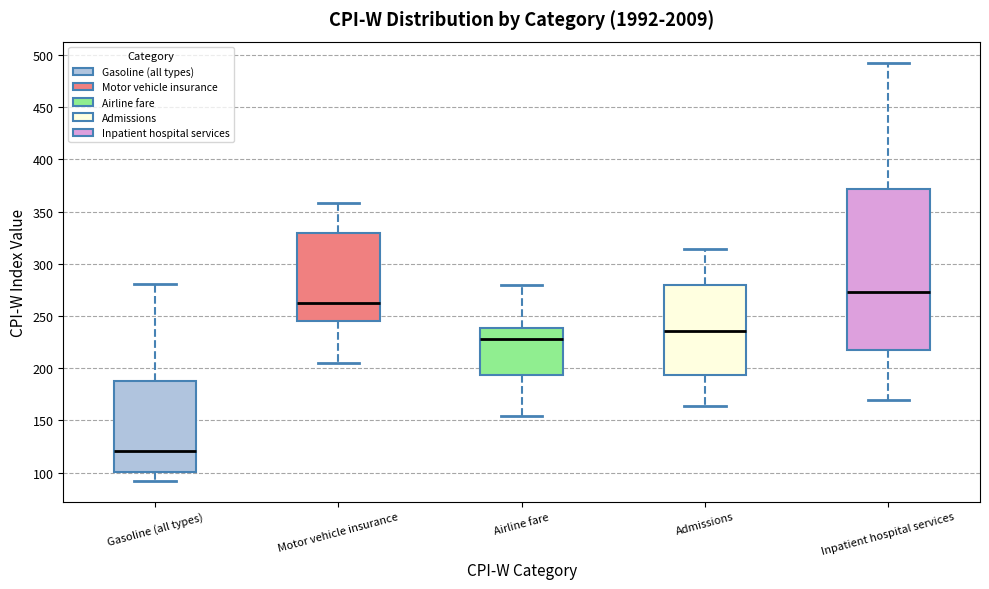

Which box is the tallest, from its lower edge to its upper edge?

Inpatient hospital services